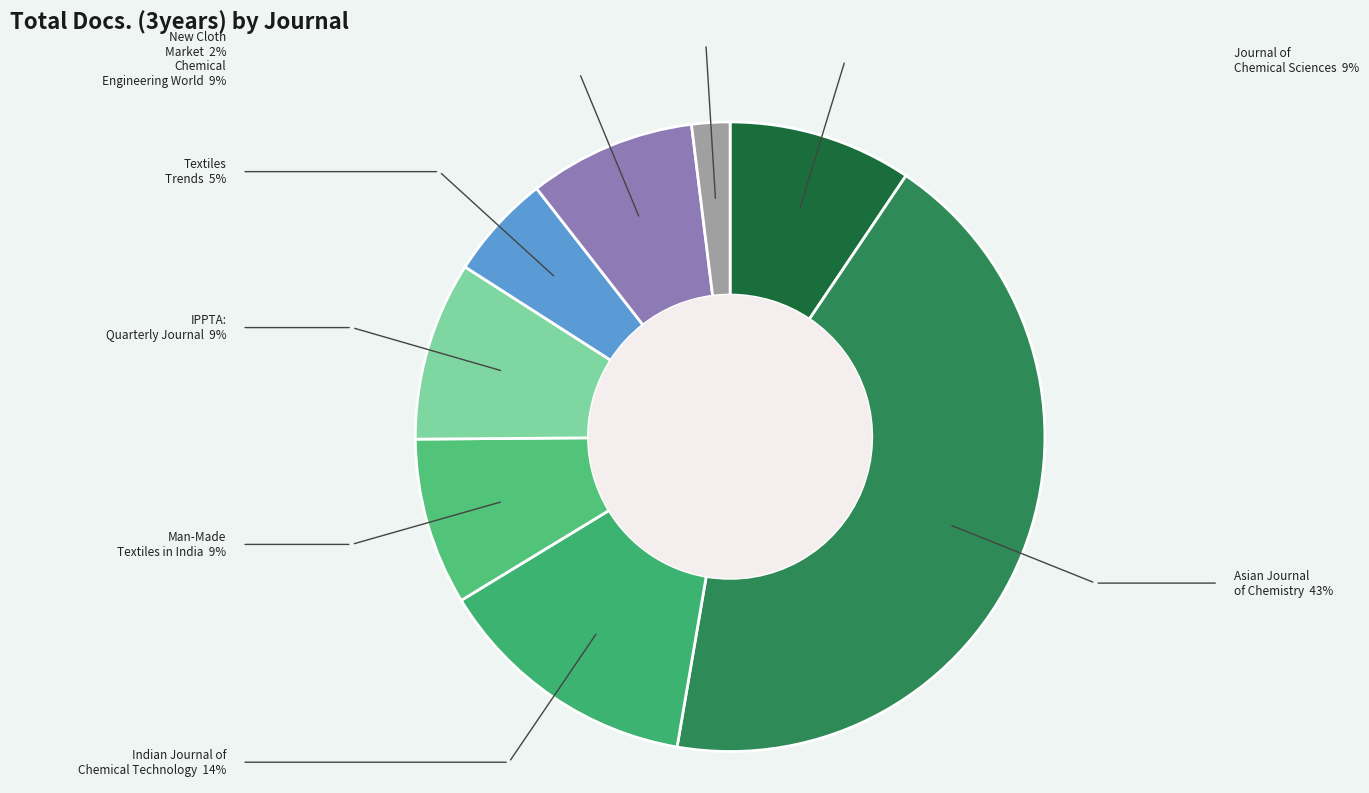

Rank the categories by value from lowest to highest.

New Cloth Market, Textiles Trends, Man-Made Textiles in India, Chemical Engineering World, IPPTA: Quarterly Journal, Journal of Chemical Sciences, Indian Journal of Chemical Technology, Asian Journal of Chemistry